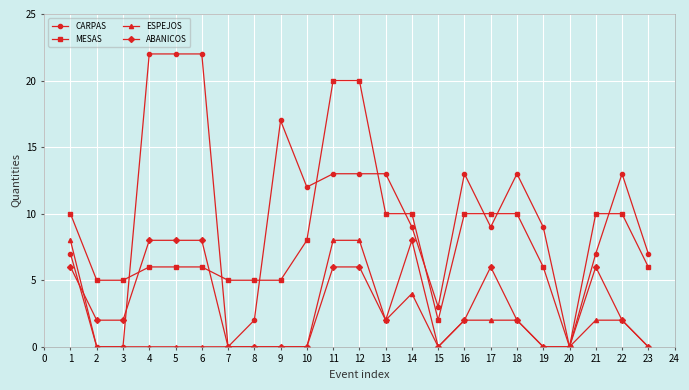

What is the greatest value displayed?

22